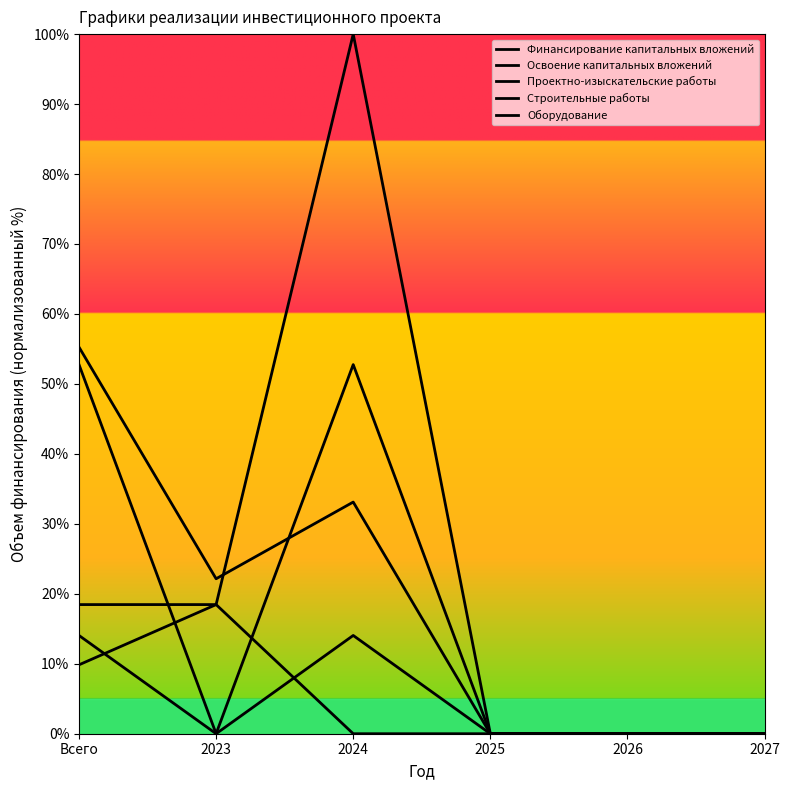

Reading left to right, list all the values displayed in this chart.

Финансирование капитальных вложений: Всего=55.3	2023=22.1	2024=33.1	2025=0.0	2026=0.0	2027=0.0
Освоение капитальных вложений: Всего=9.8	2023=18.5	2024=100.0	2025=0.0	2026=0.0	2027=0.0
Проектно-изыскательские работы: Всего=18.5	2023=18.5	2024=0.0	2025=0.0	2026=0.0	2027=0.0
Строительные работы: Всего=14.0	2023=0.0	2024=14.0	2025=0.0	2026=0.0	2027=0.0
Оборудование: Всего=52.8	2023=0.0	2024=52.8	2025=0.0	2026=0.0	2027=0.0